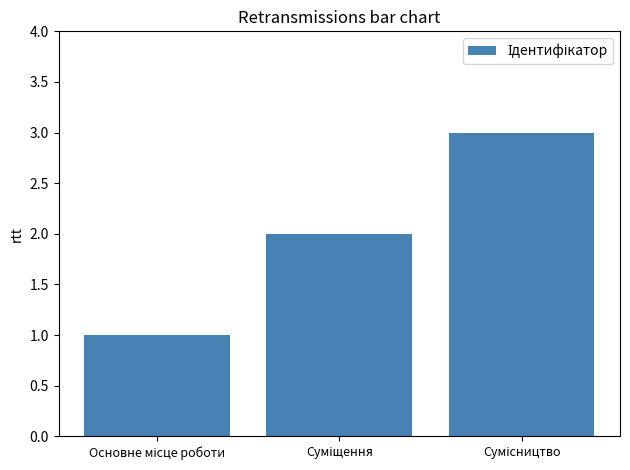

What is the maximum value shown in the chart?

3